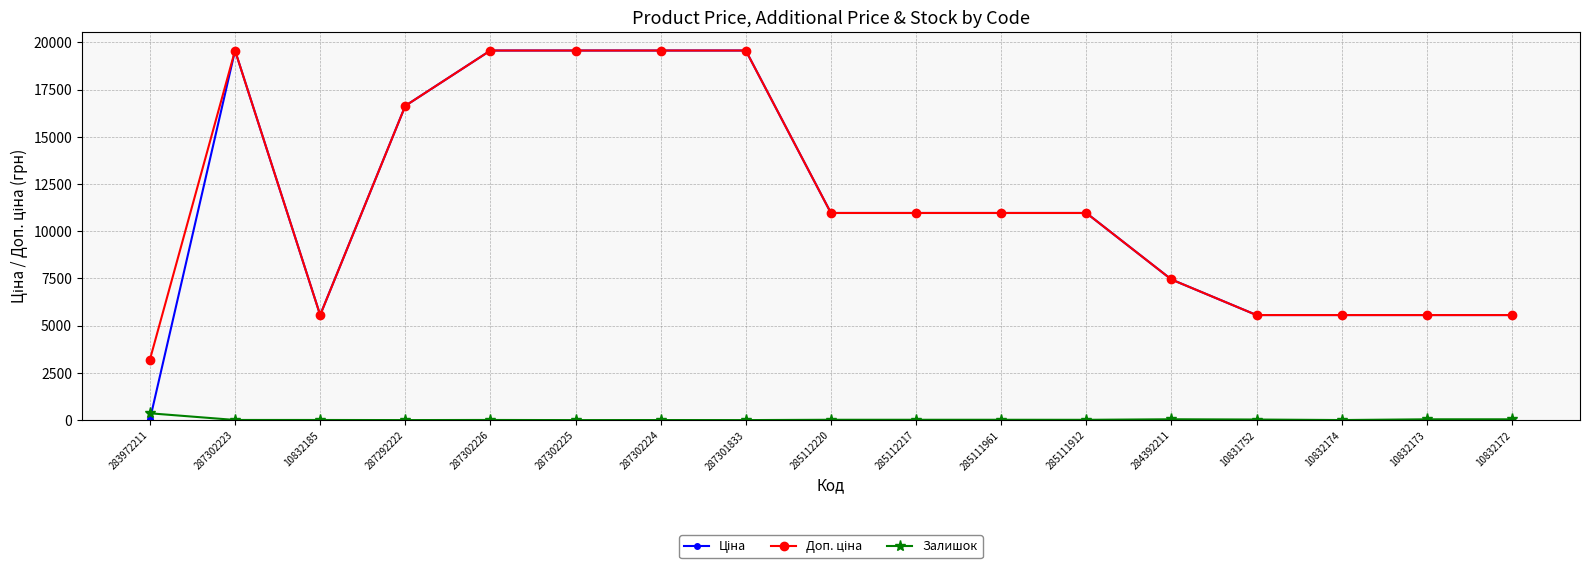

How many categories are shown in the chart?

17